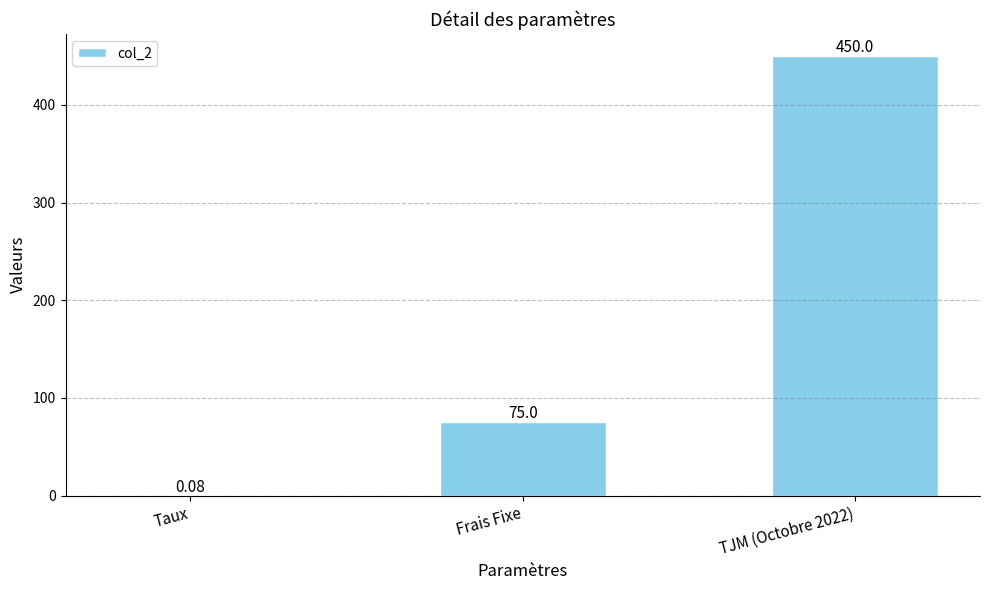

At which label is the value closest to 225?

Frais Fixe